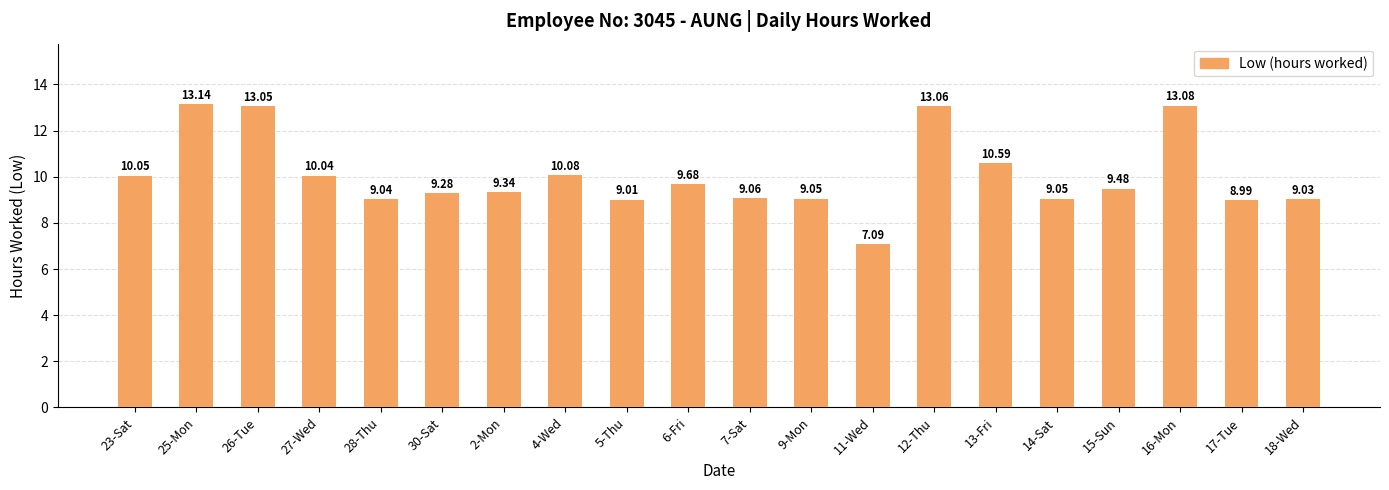

What is the label of the 3rd bar from the left?

26-Tue